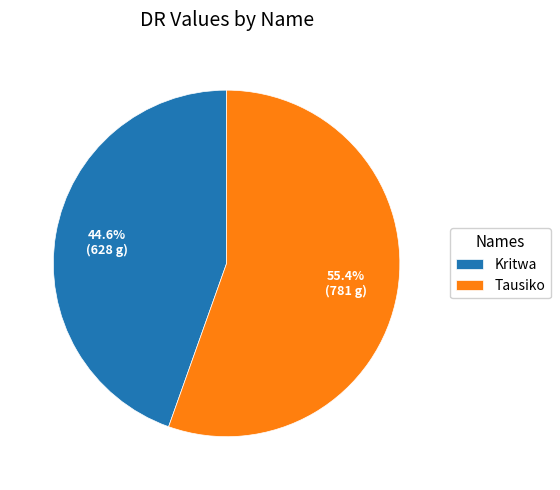

The Tausiko slice represents 48% of the pie. True or false?

False